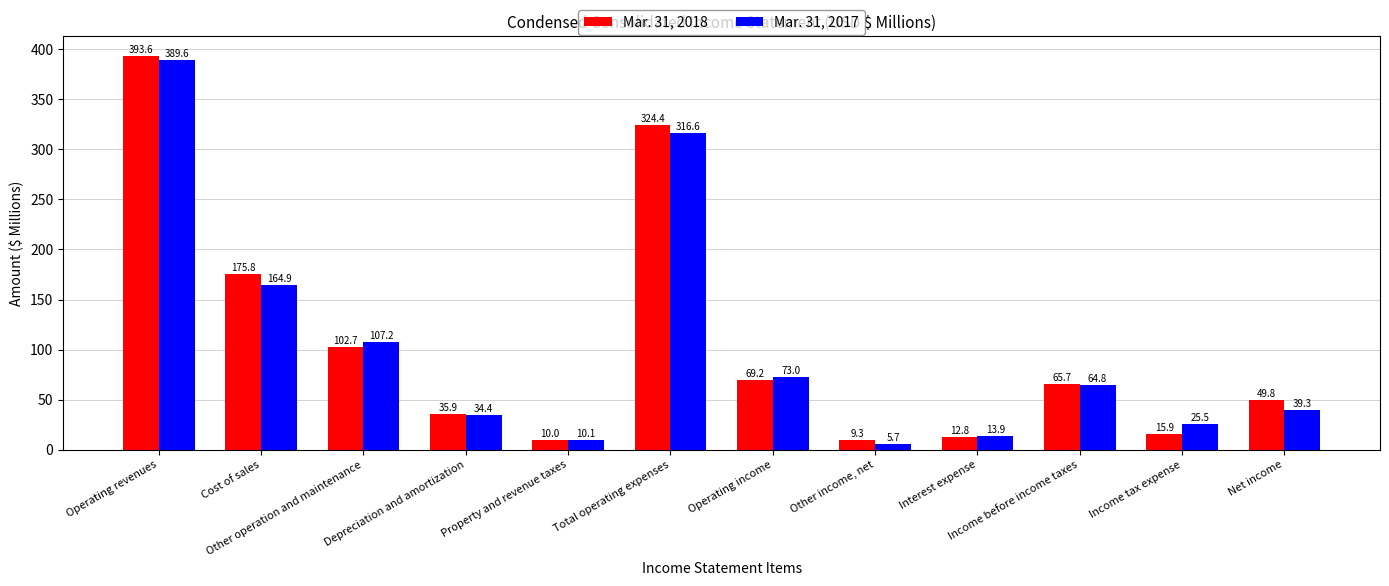

What is the difference between the second highest and second lowest values in the Mar. 31, 2017 series?

306.5